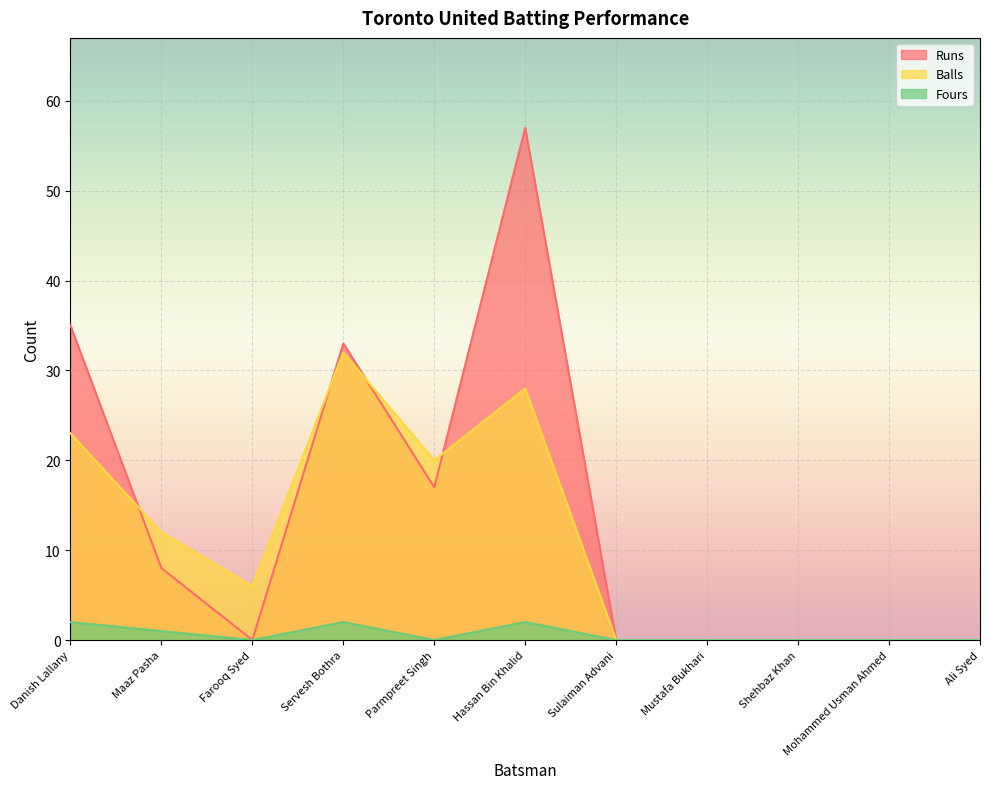

What is the sum of the Fours values at Servesh Bothra and Sulaiman Advani?

2